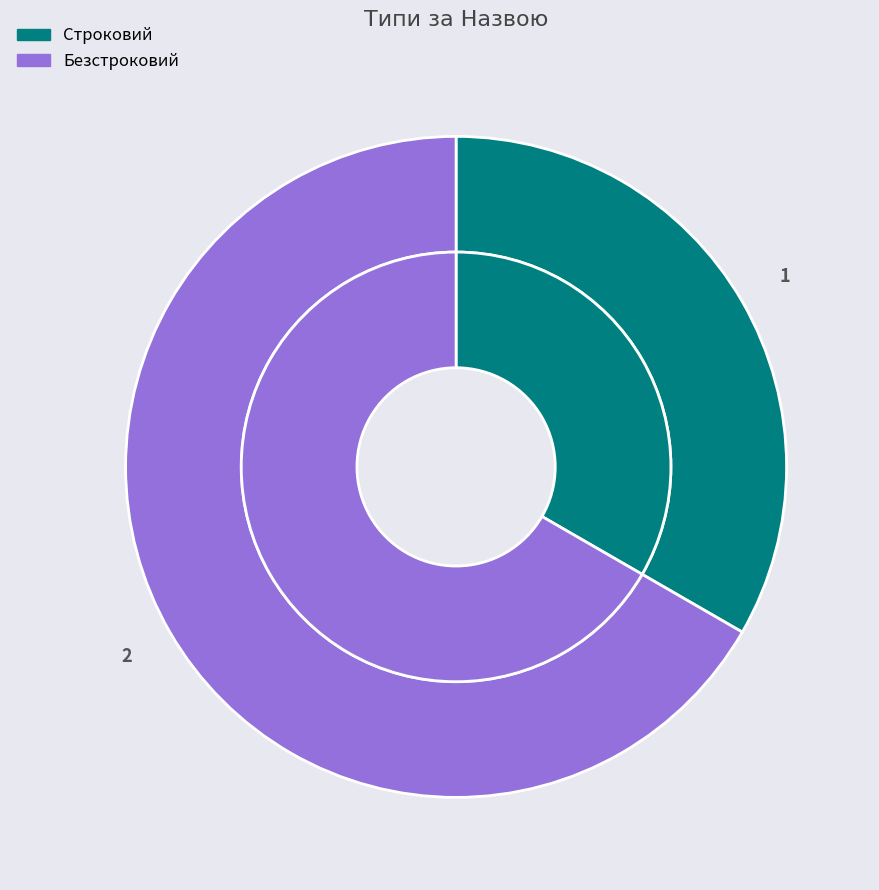

Do Безстроковий and Строковий together represent more than half of the pie?

Yes